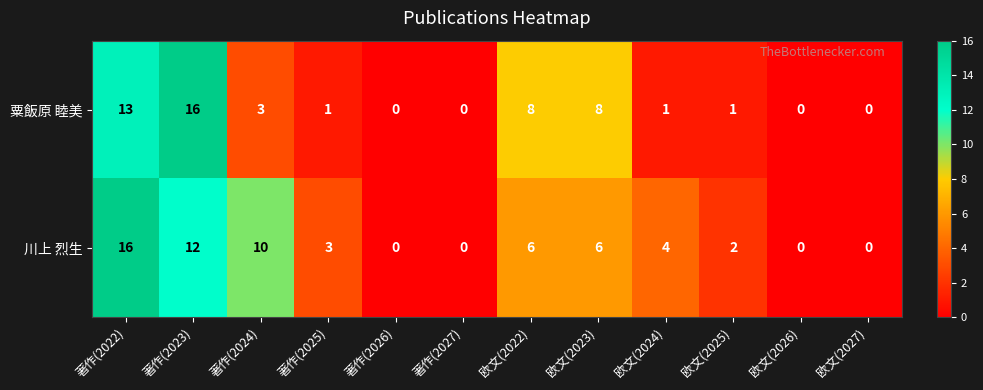

The value of 川上 烈生 at 著作(2022) is 16. True or false?

True